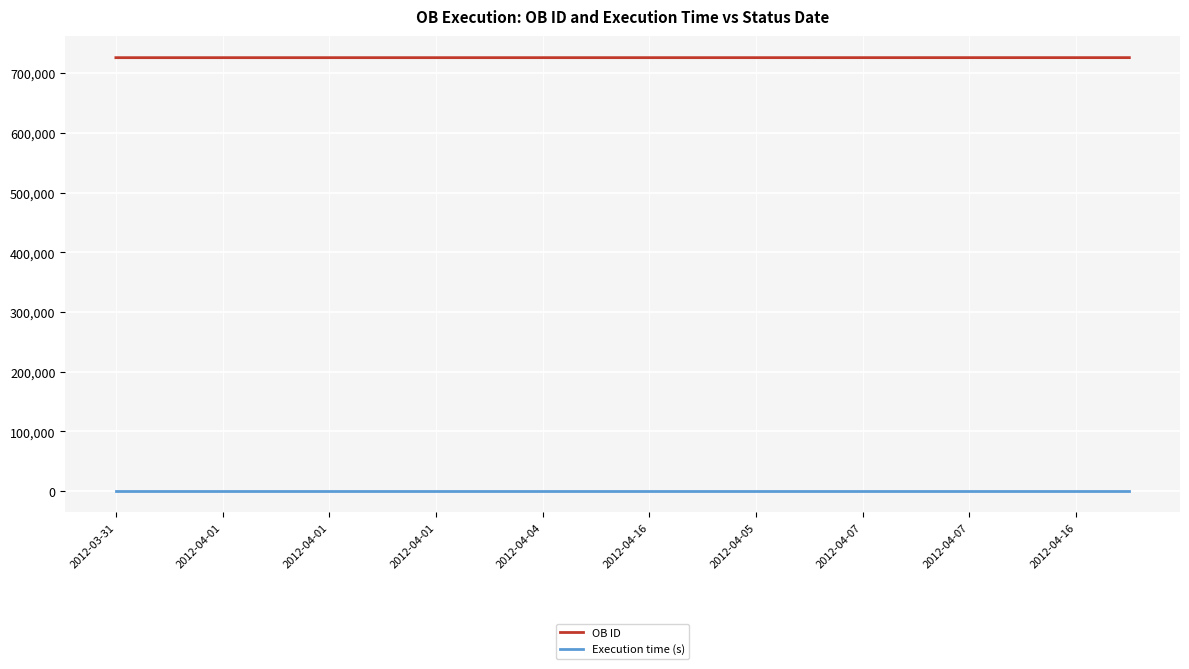

What is the greatest value displayed?

725895